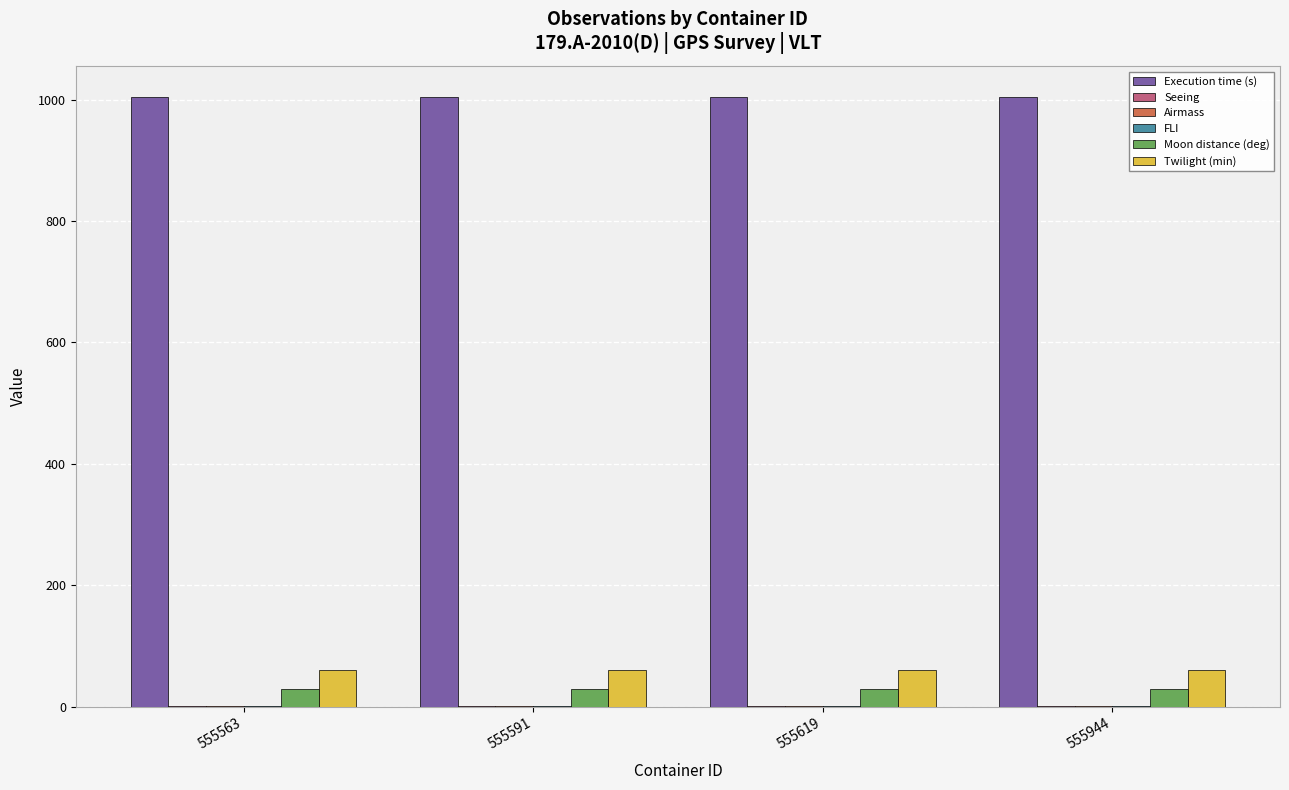

What is the total value across all series at 555563?

1099.1